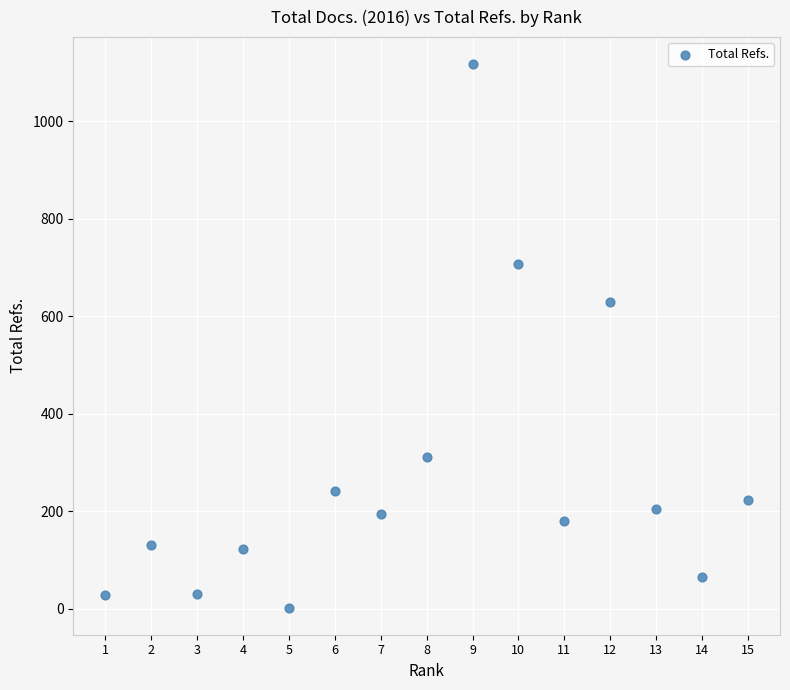

What Y value in the scatter plot is closest to 559?

629